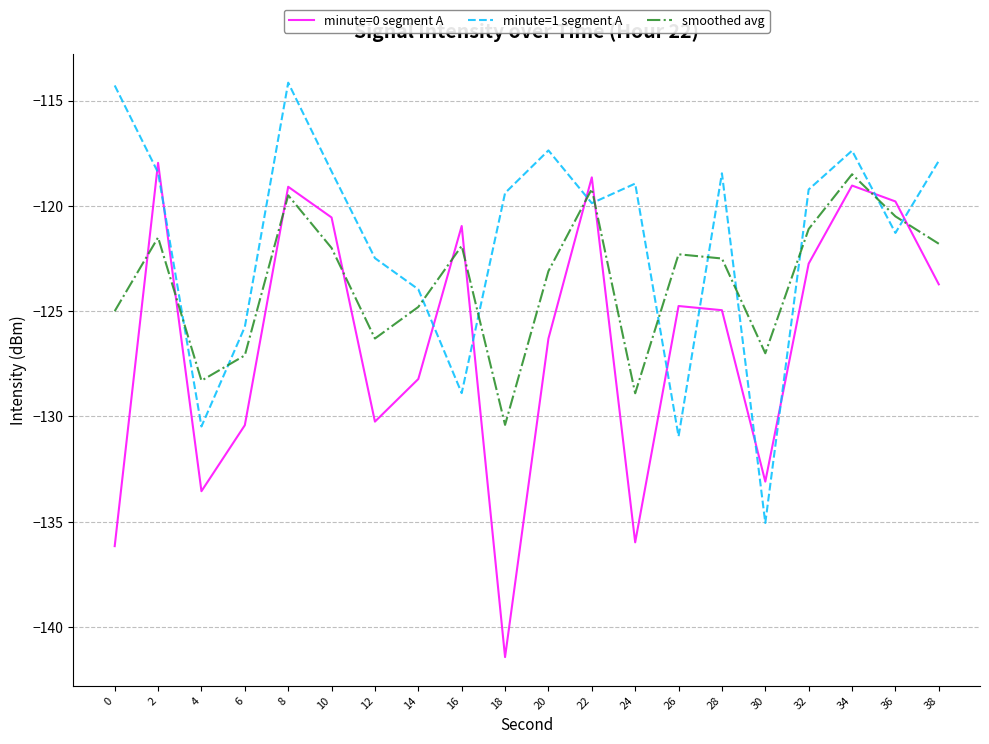

What is the difference between the maximum and minimum values in the minute=1 segment A series?

20.9